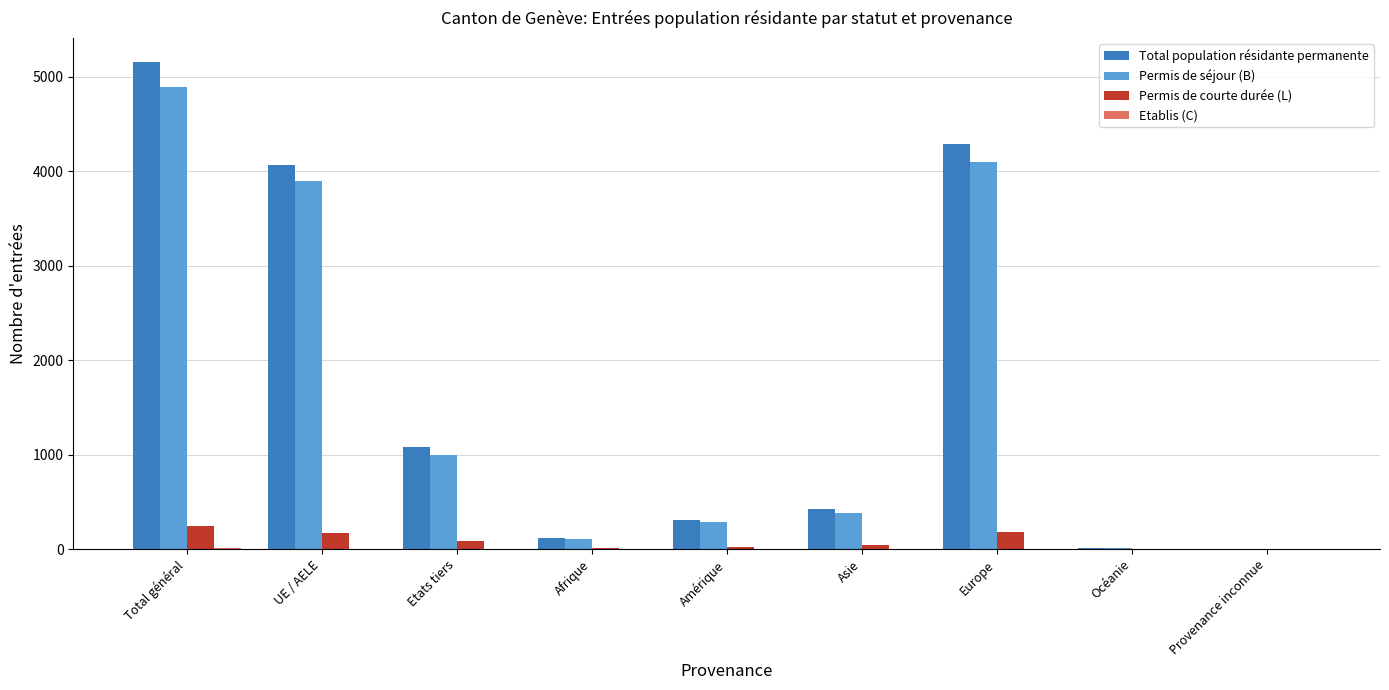

Are the bars horizontal?

No